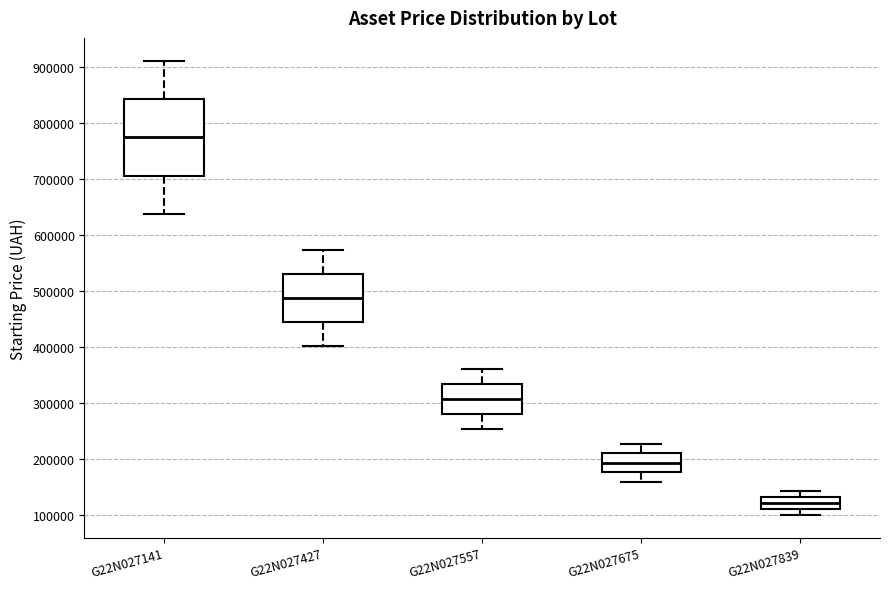

Reading left to right, read every box against the y-axis: the position of its median line, the range the box covers, and the ends of its whiskers. The values are not printed on the chart, so give them approximately, as read against the axis.

G22N027141: median 780000, box 710000 to 840000, whiskers 640000 to 910000
G22N027427: median 490000, box 450000 to 530000, whiskers 400000 to 570000
G22N027557: median 310000, box 280000 to 330000, whiskers 250000 to 360000
G22N027675: median 190000, box 180000 to 210000, whiskers 160000 to 230000
G22N027839: median 120000, box 110000 to 130000, whiskers 100000 to 140000